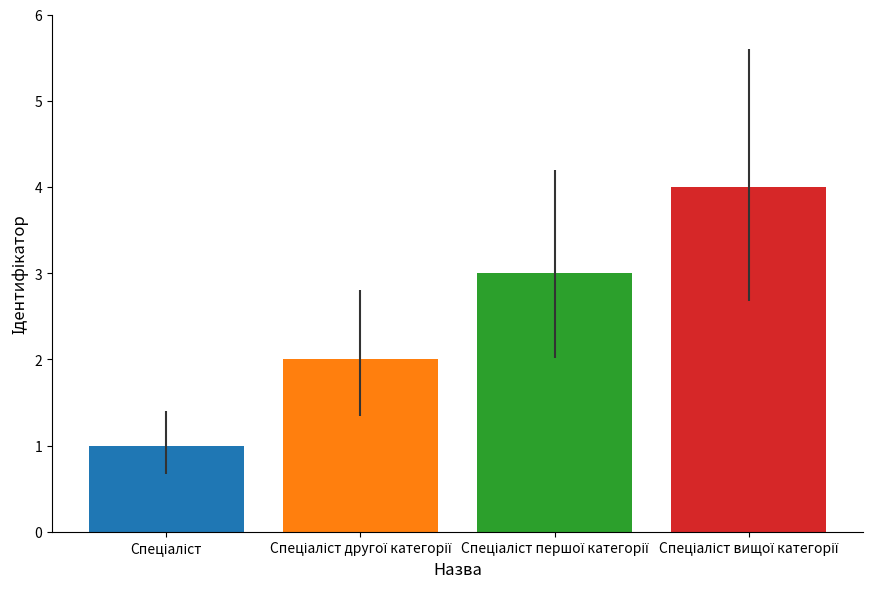

What is the greatest value displayed?

4